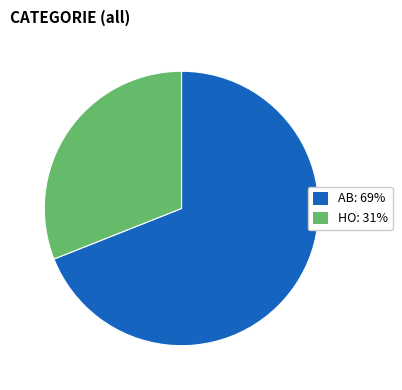

Combined, do HO: 31% and AB: 69% account for over 50%?

Yes